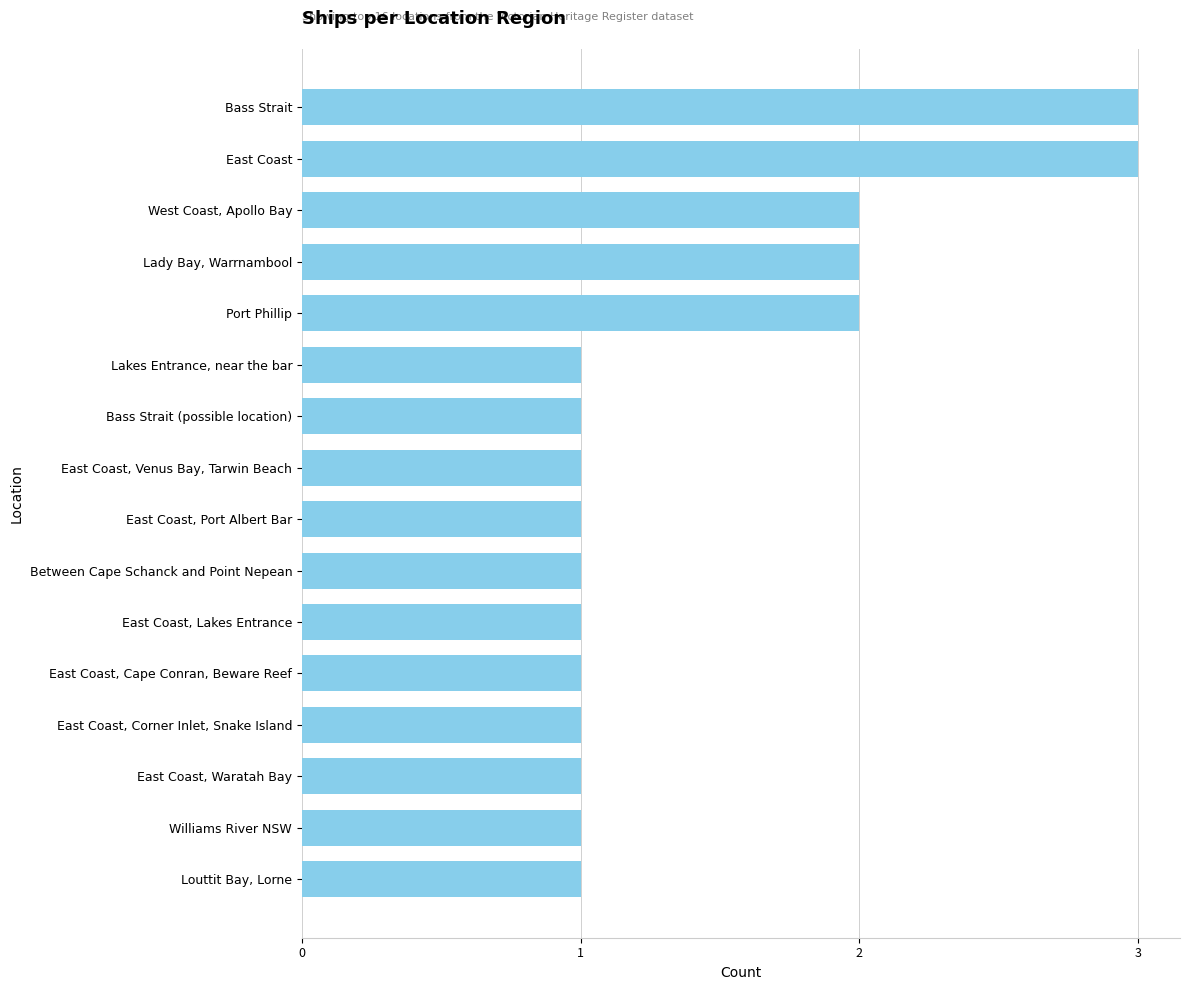

What position from the top is Louttit Bay, Lorne?

16